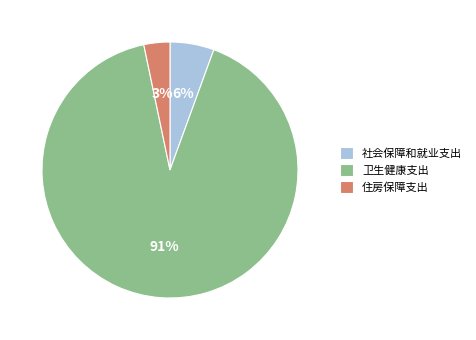

What is the smallest slice in the pie chart?

住房保障支出